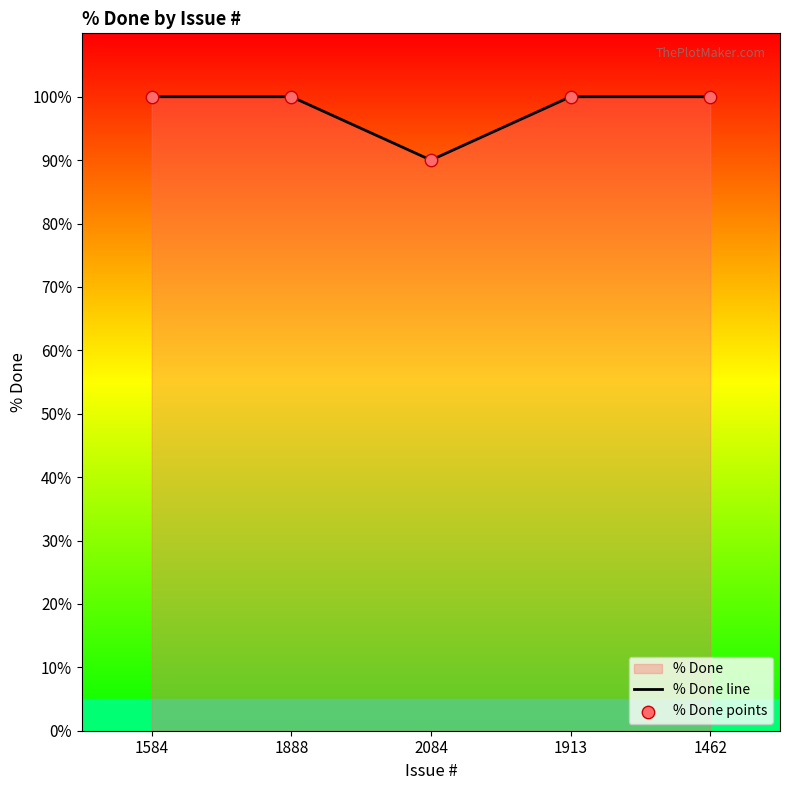

What is the average value?

98